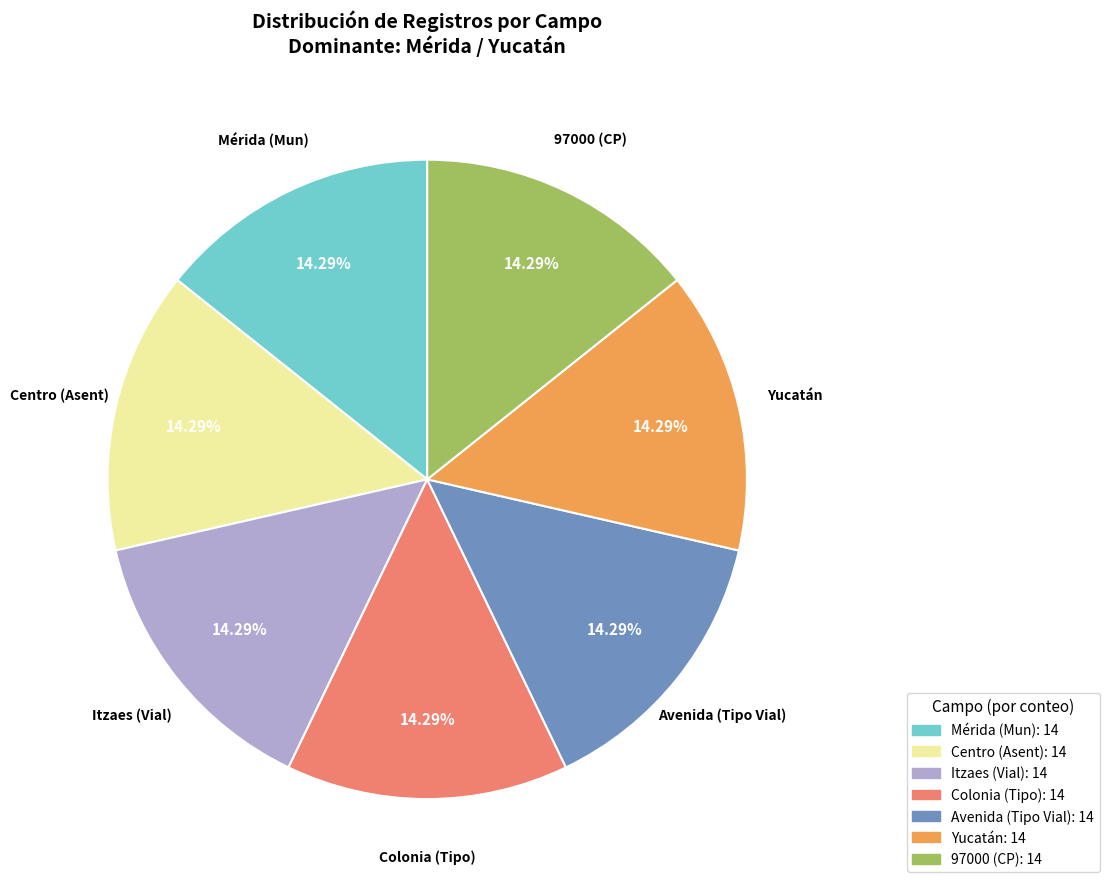

Is the sum of 97000 (CP): 14 and Avenida (Tipo Vial): 14 greater than half?

No